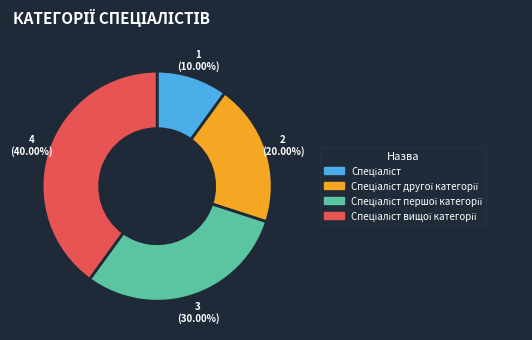

Does any single category account for the majority?

No